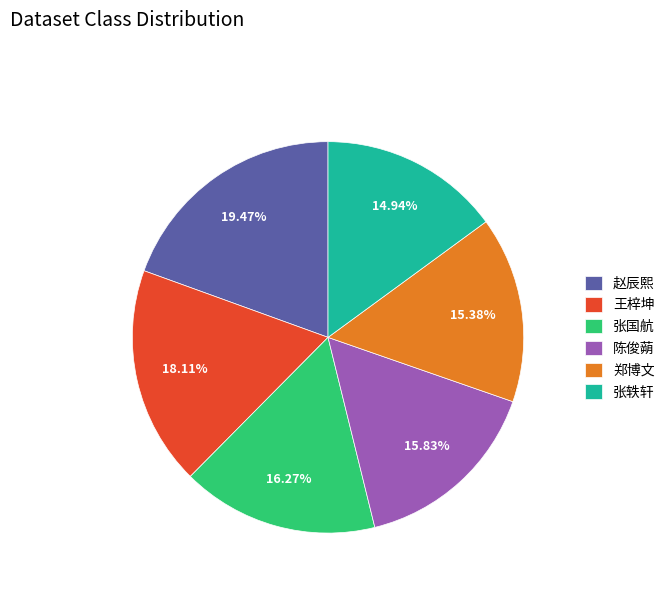

Between 陈俊蒴 and 赵辰熙, which is larger?

赵辰熙